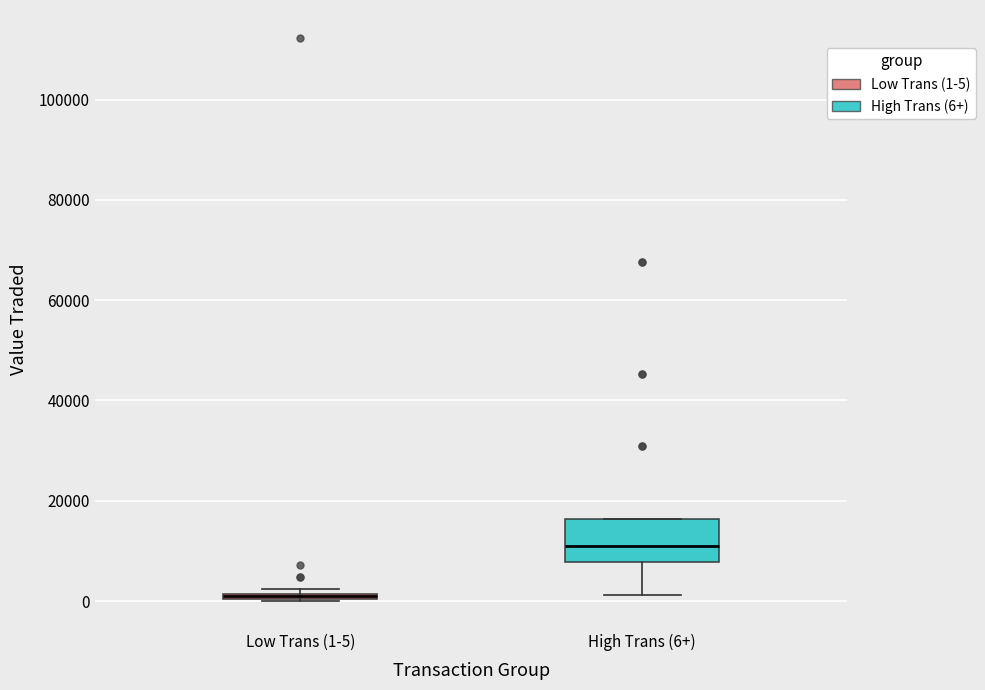

Where is the lower edge of the box for Low Trans (1-5) on the y-axis? The values are not printed on the chart, so give them approximately, as read against the axis.

0